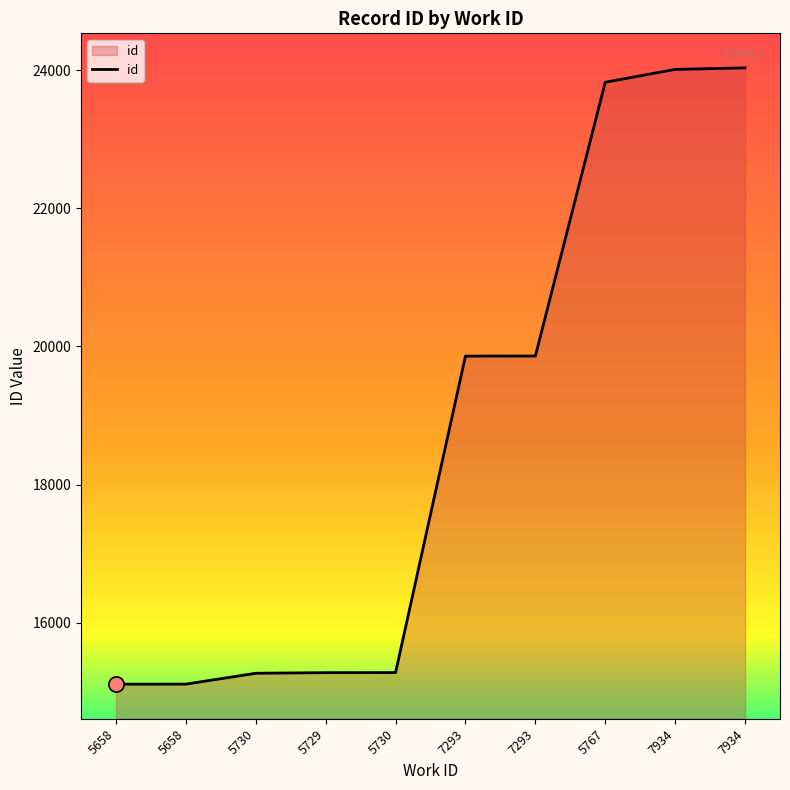

Which has a higher value, 7934 or 5767?

7934